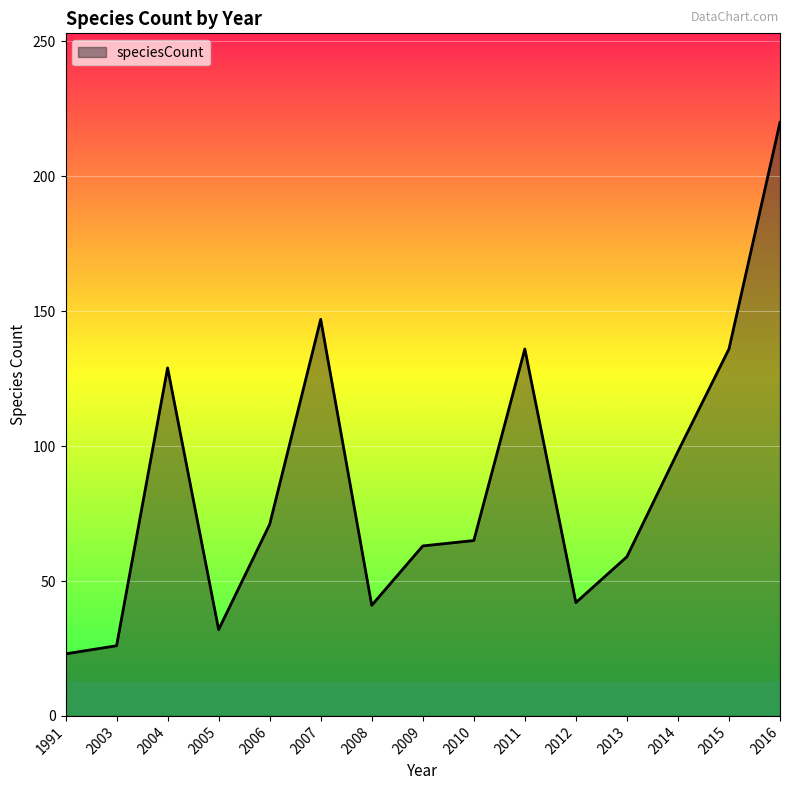

What is the ratio of the value at 2009 to the value at 2011?

0.5